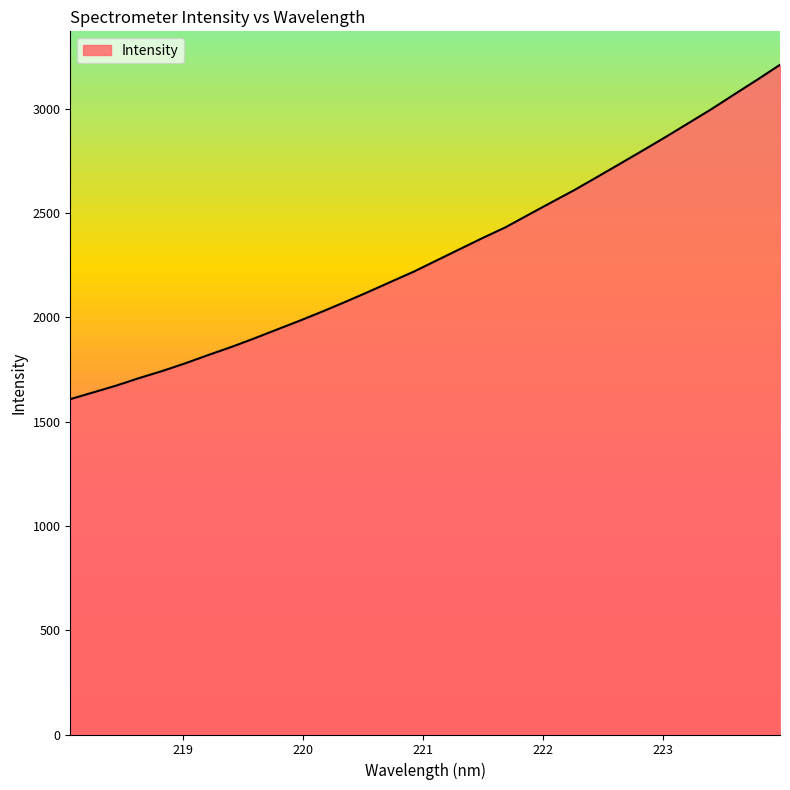

True or false: there are more than 1 points higher than both neighbors.

False